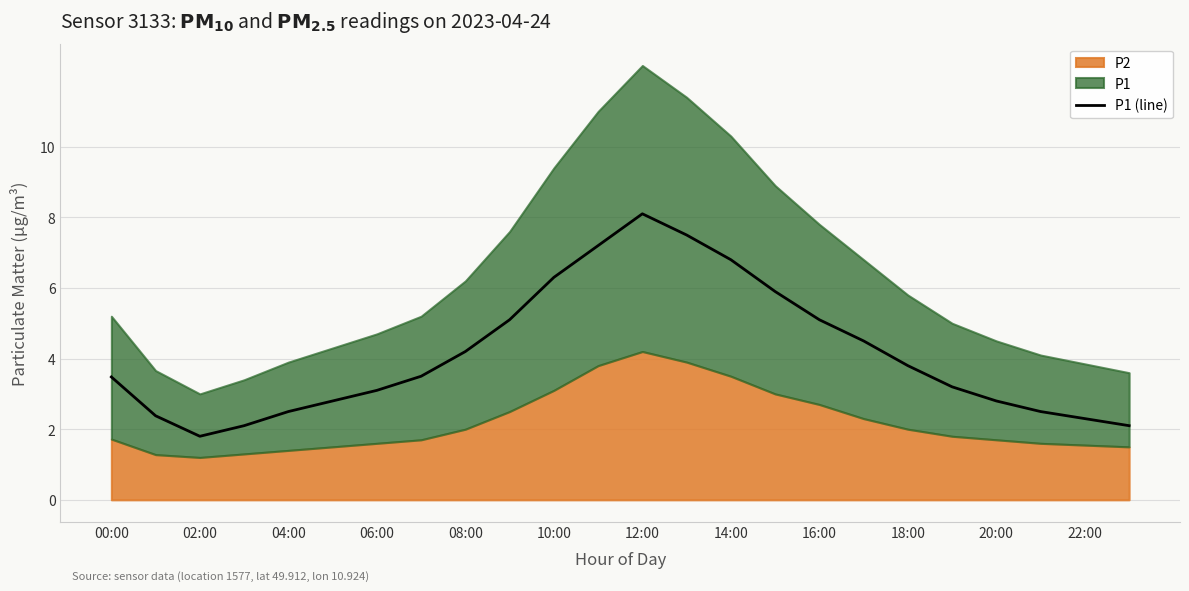

How many interior local valleys (lower than both neighbors) does the data have?

1